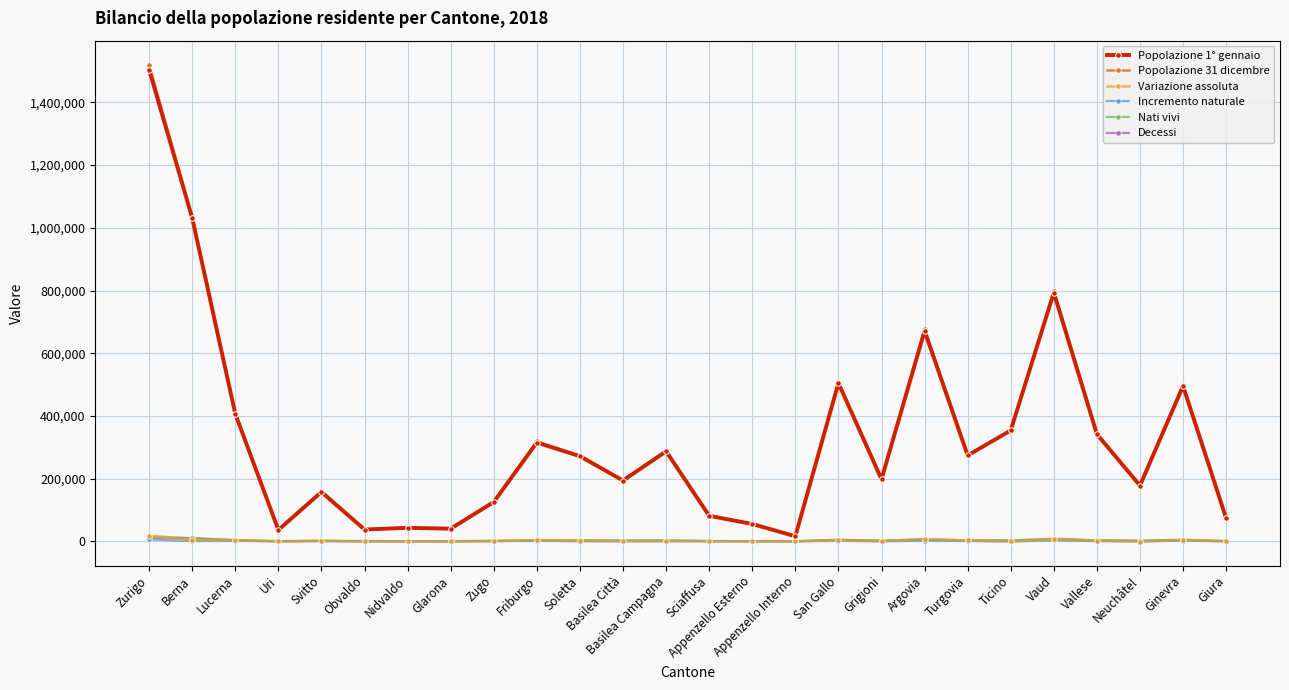

What is the difference between the maximum and second lowest values in the Decessi series?

10804